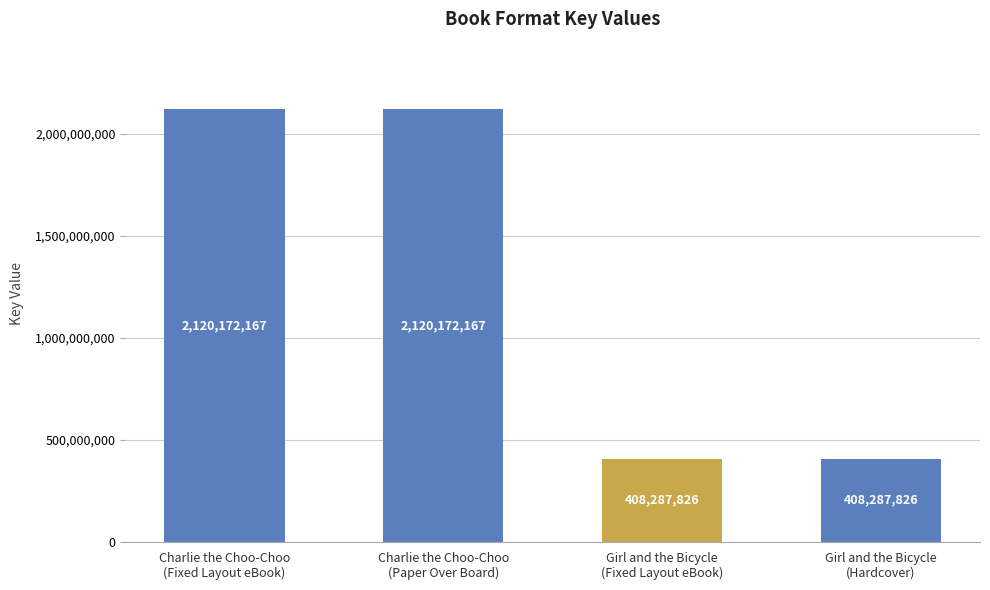

What is the minimum value shown in the chart?

408287826